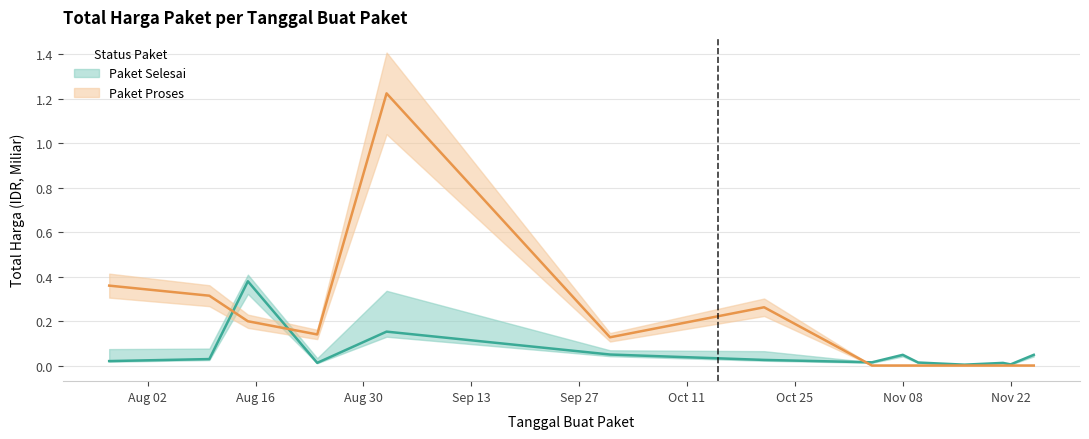

At which label is Paket Selesai closest to 0?

2022-11-16